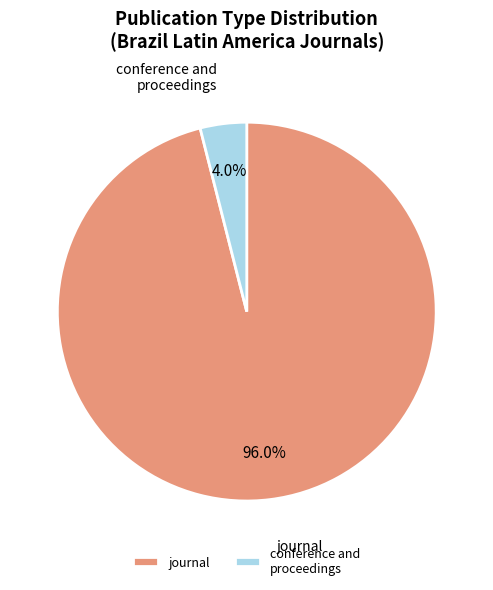

How many slices are in this pie chart?

2